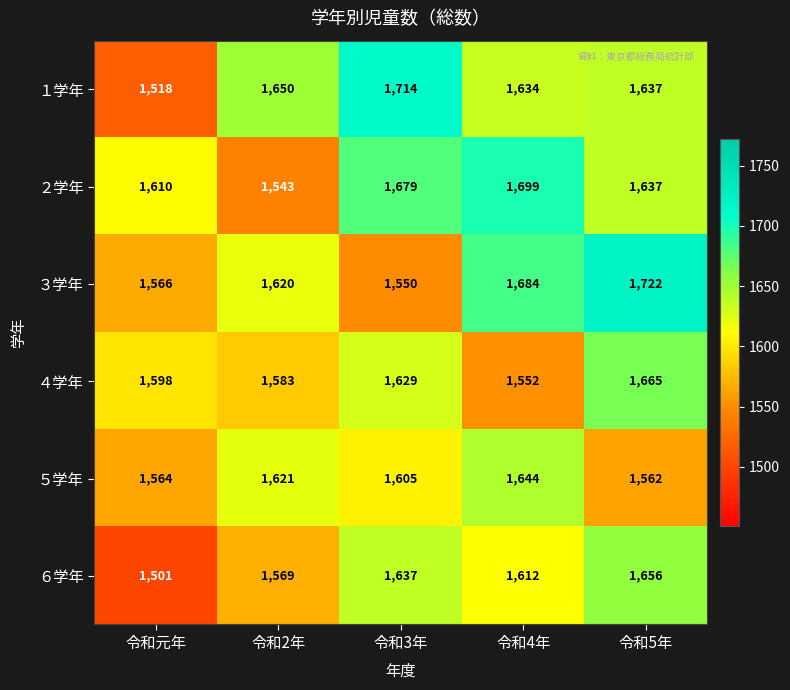

What is the average value of the ４学年 series?

1605